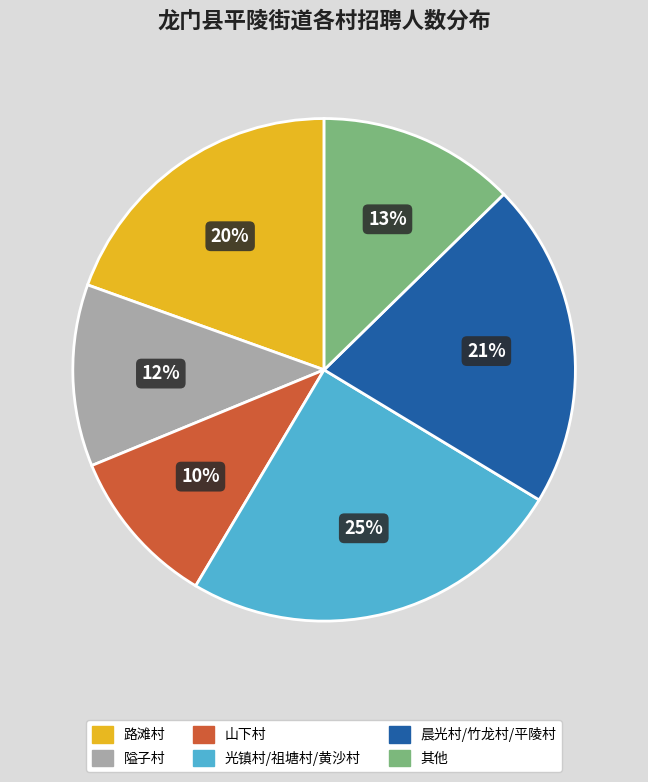

Between 山下村 and 光镇村/祖塘村/黄沙村, which is larger?

光镇村/祖塘村/黄沙村